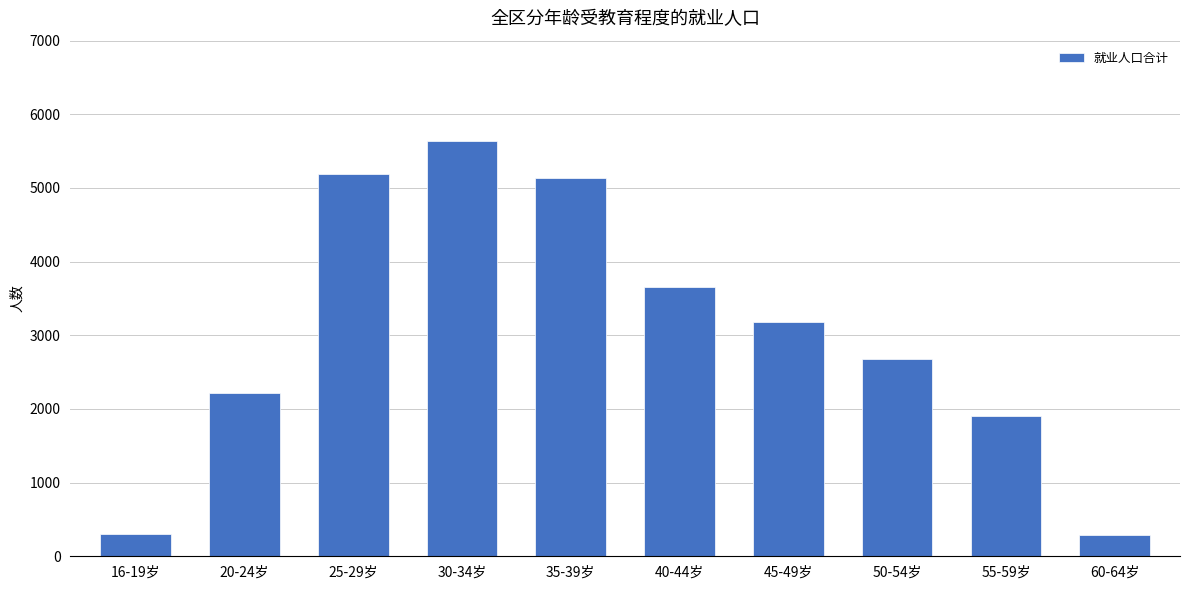

What is the difference between the maximum and minimum values?

5347